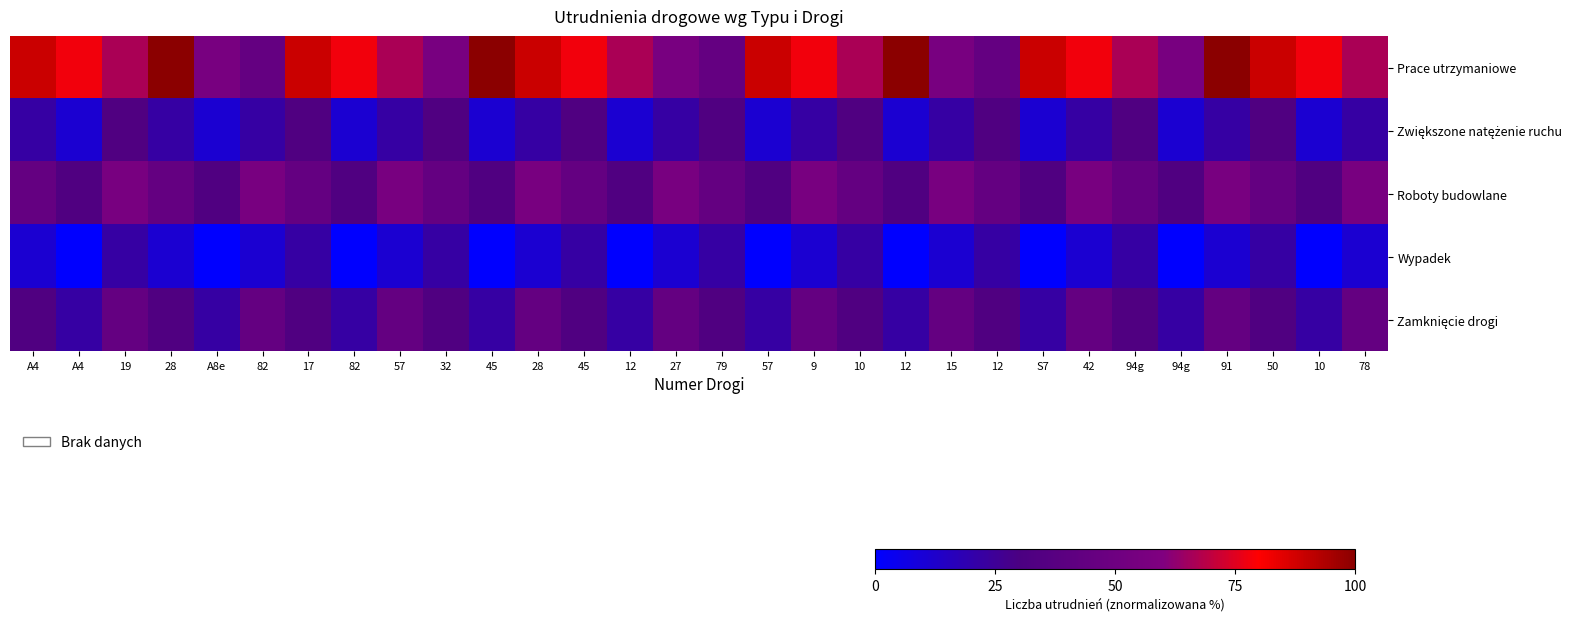

Which has a higher value, 27 or 78?

78